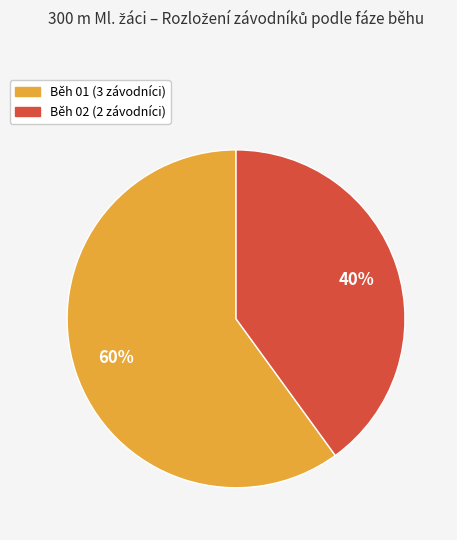

Is the sum of Běh 02 and Běh 01 greater than half?

Yes